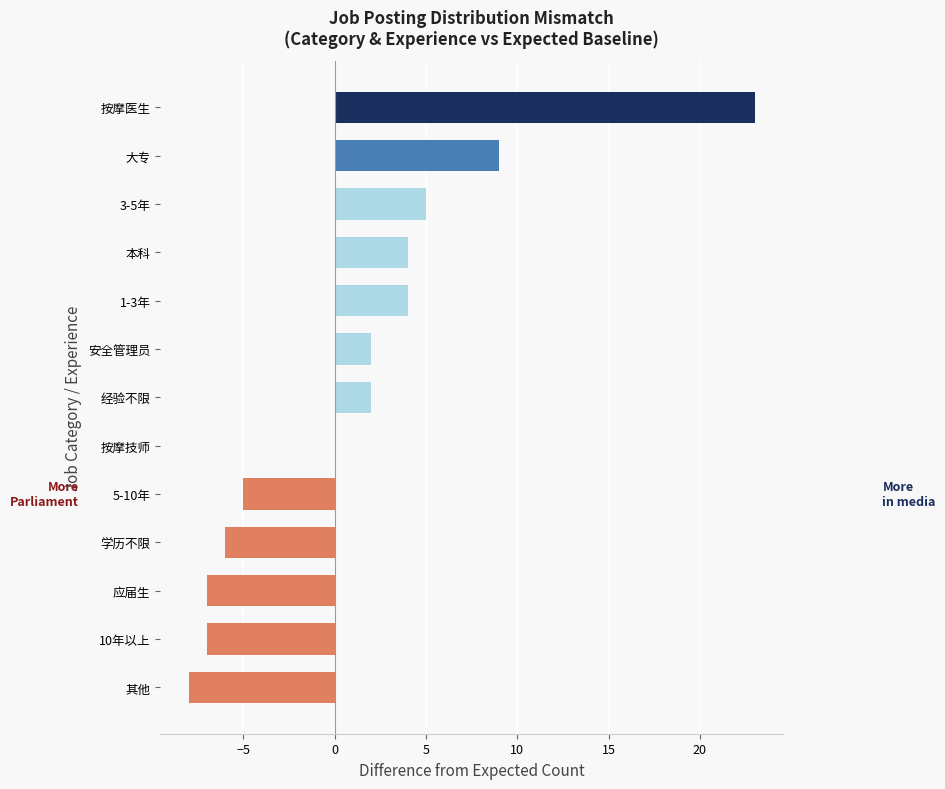

The value at 按摩医生 is 23. True or false?

True